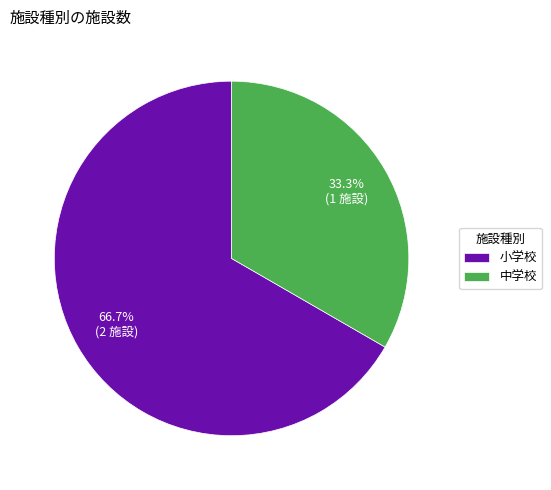

What percentage is the 中学校 slice, to the nearest percent?

33%